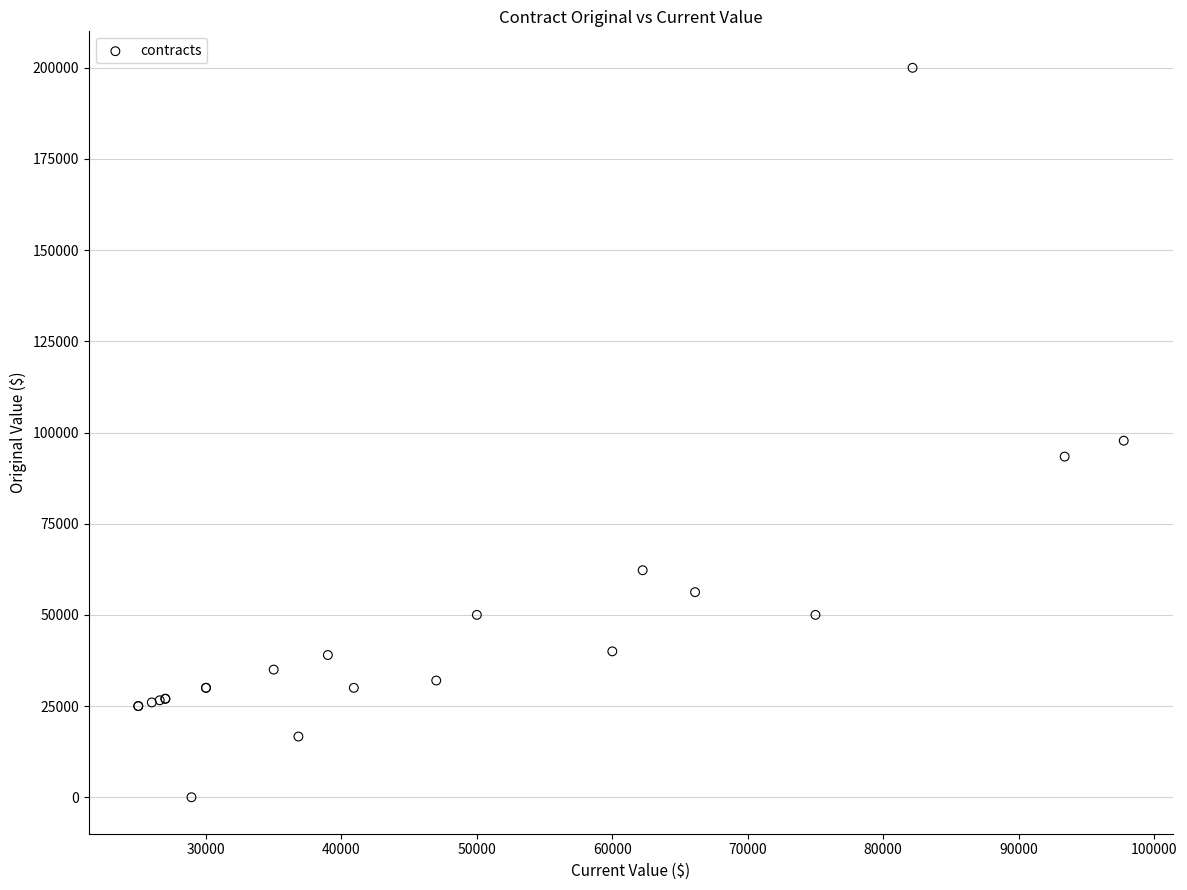

What Y value in the scatter plot is closest to 100000?

97762.0